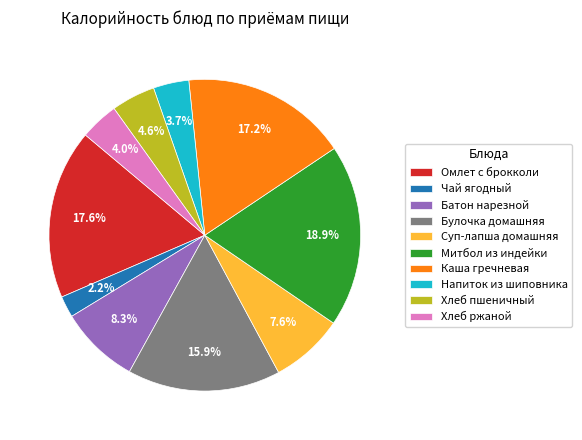

To the nearest percent, what is the combined percentage of Чай ягодный and Хлеб ржаной?

6%